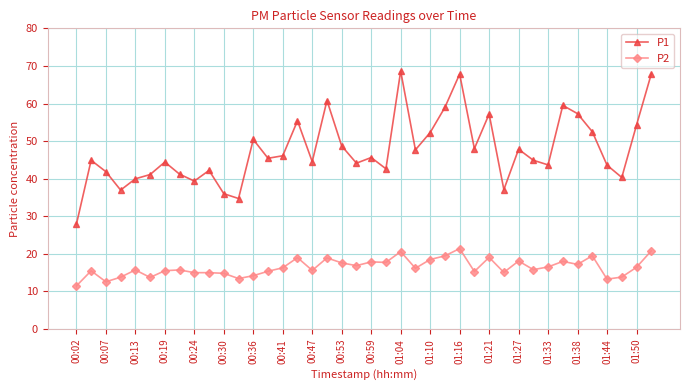

What is the value of the P1 point at the 25th from the left?

52.3